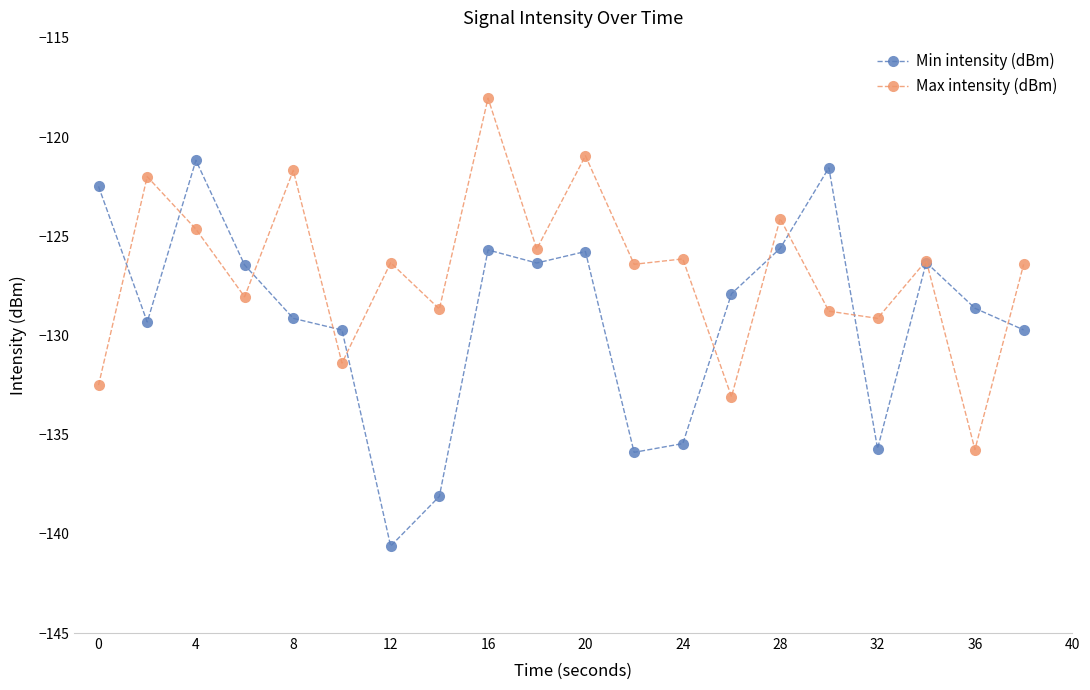

What is the maximum value shown in the chart?

-118.0